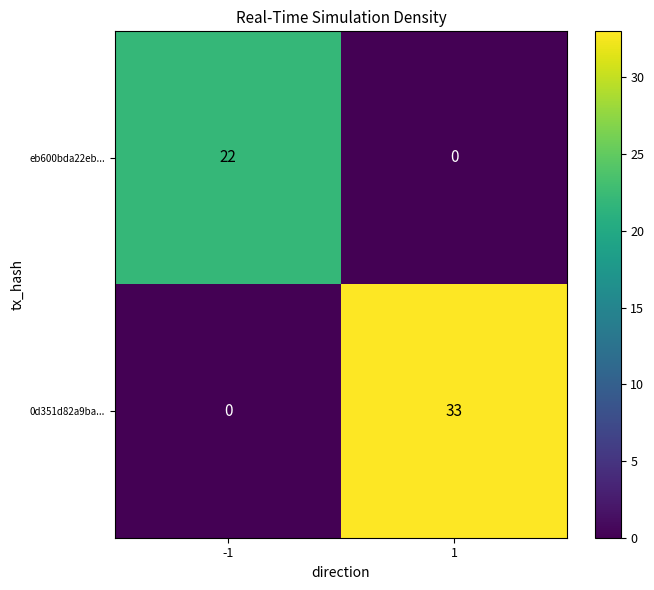

At which category is the sum across all series the highest?

1